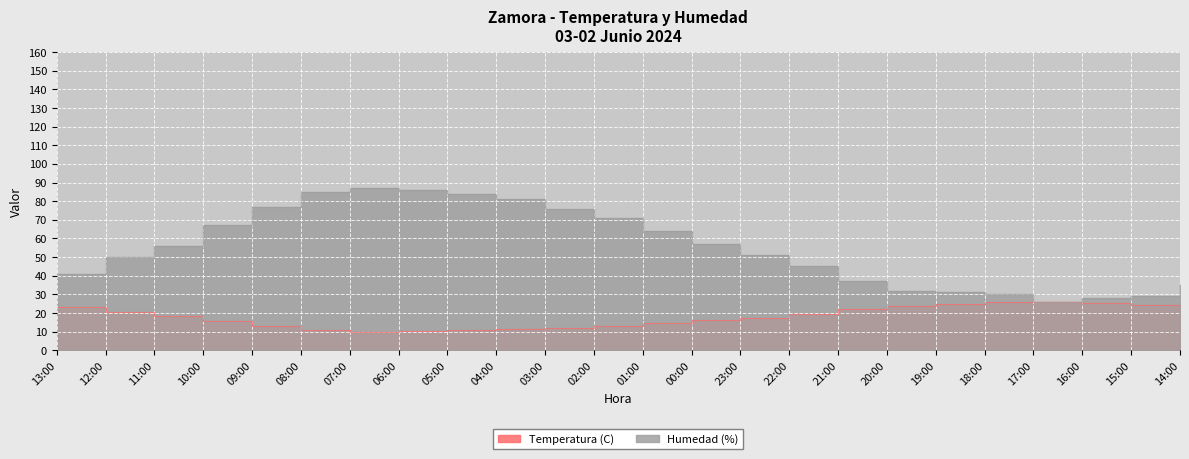

At which category is the sum across all series the highest?

07:00